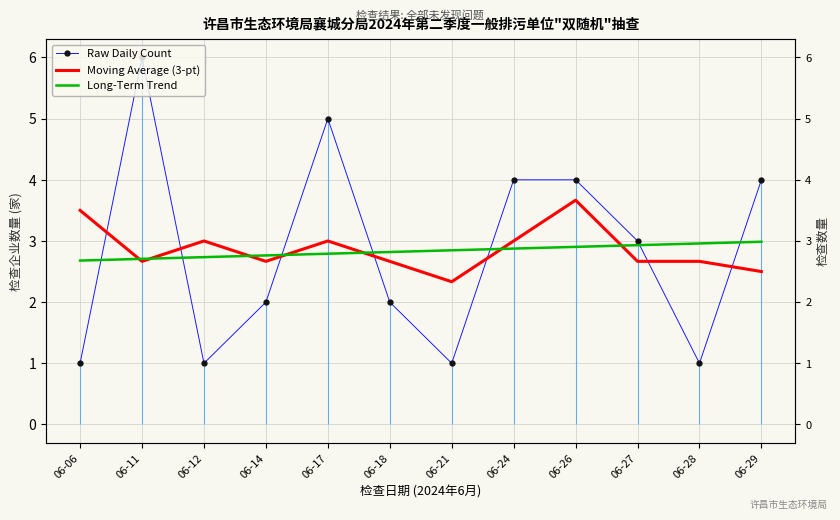

What is the approximate value of Raw Daily Count at 06-14?

2.0